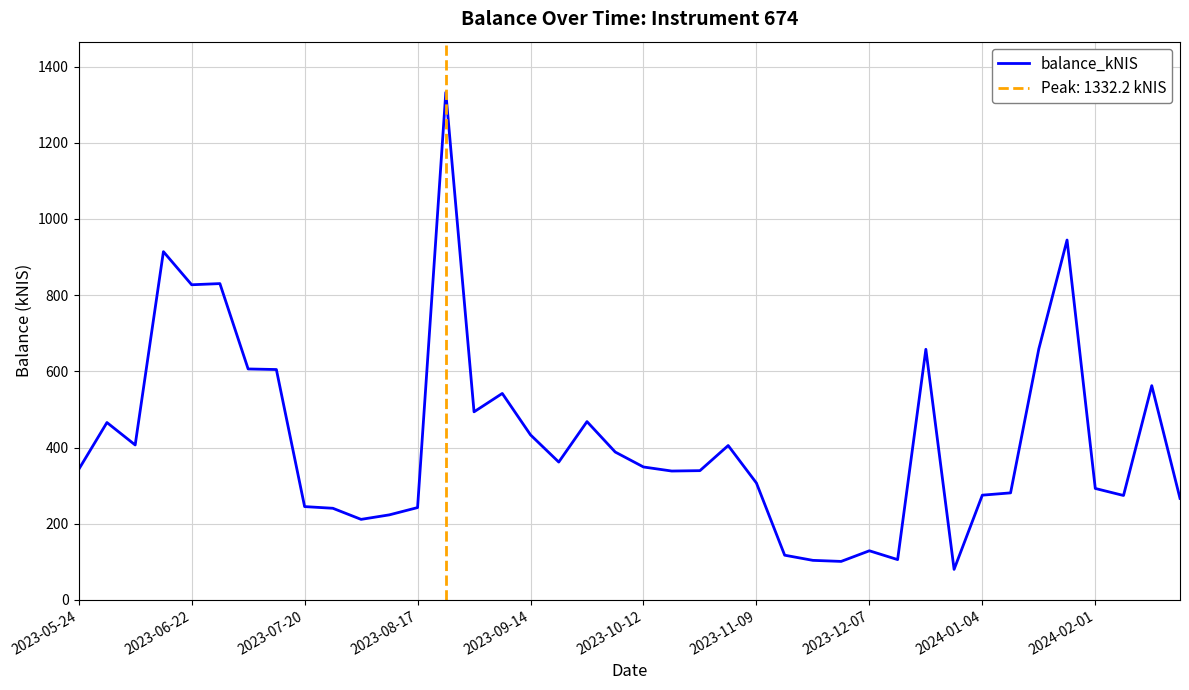

What is the sum of all values?

16768.4